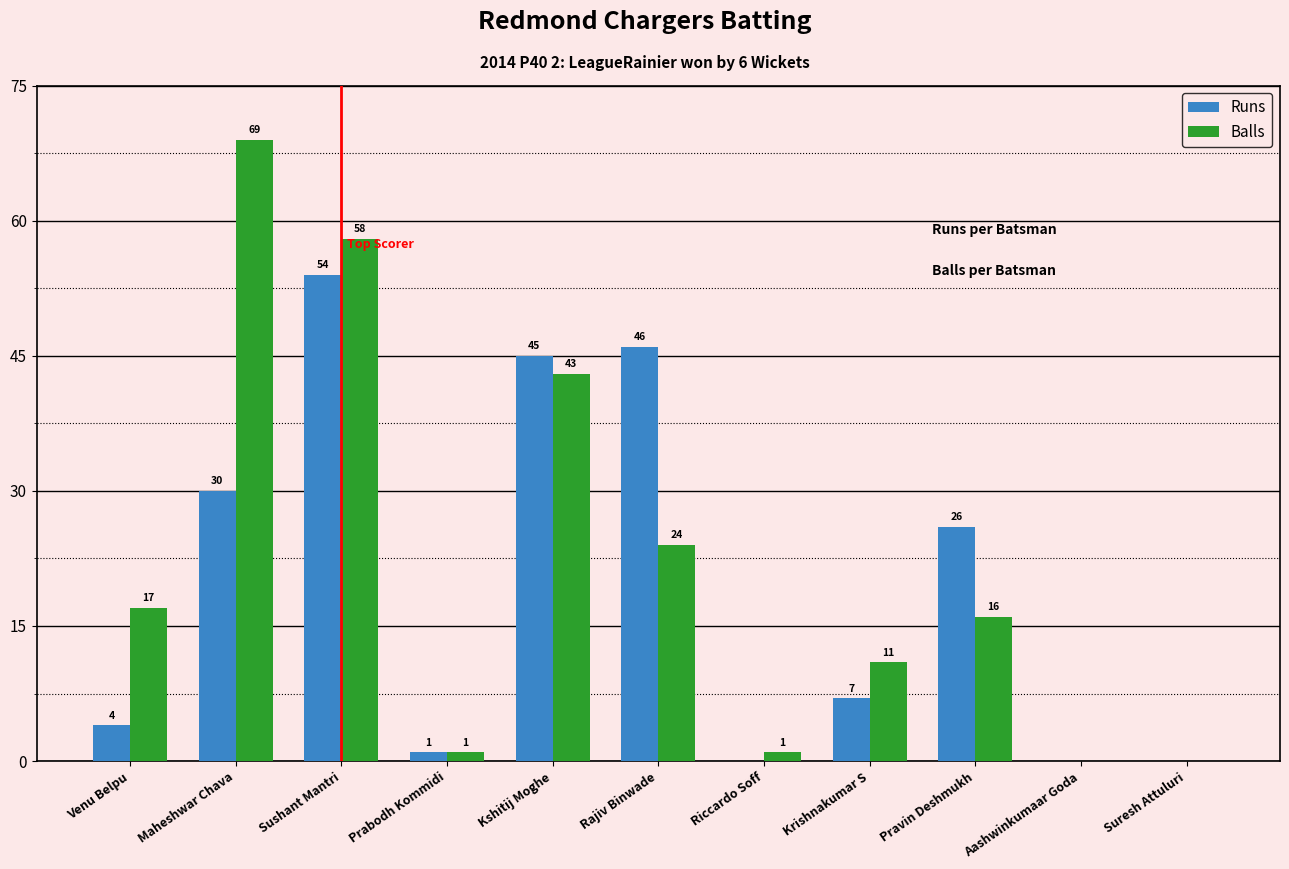

Which series changed the most between Krishnakumar S and Pravin Deshmukh?

Runs